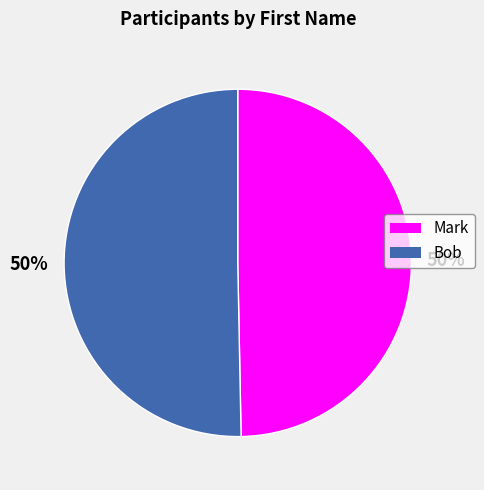

To the nearest percent, what percentage of the pie is Bob?

50%